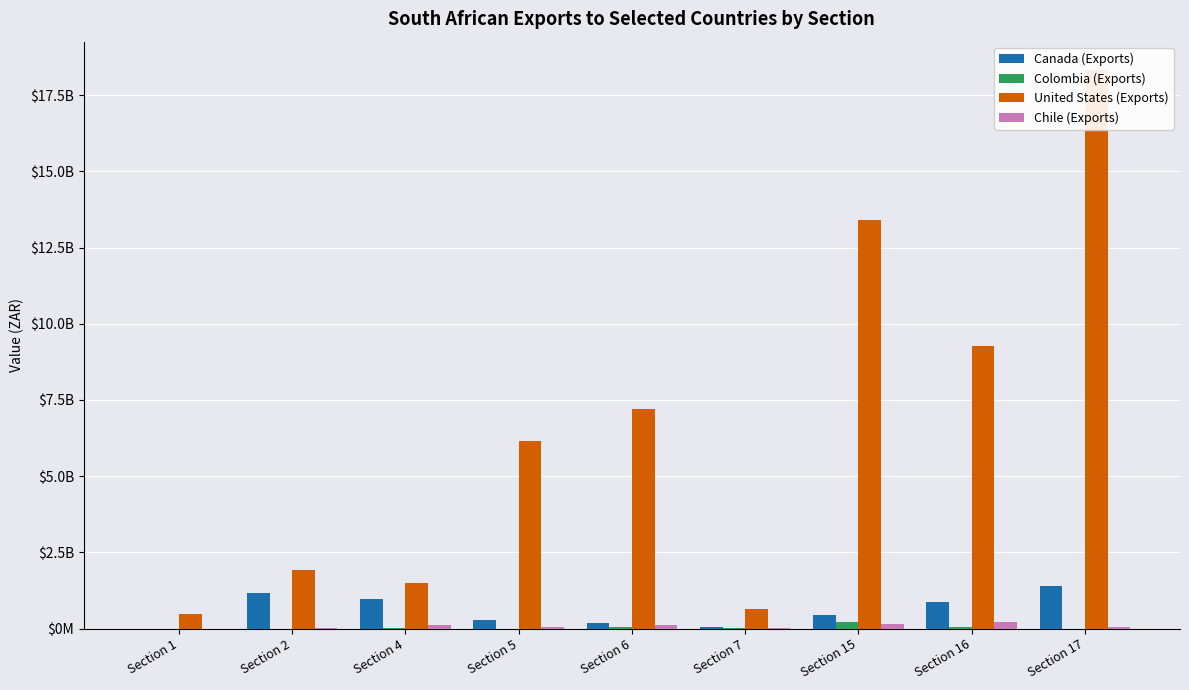

What is the difference between the maximum and minimum values in the United States (Exports) series?

17855675899